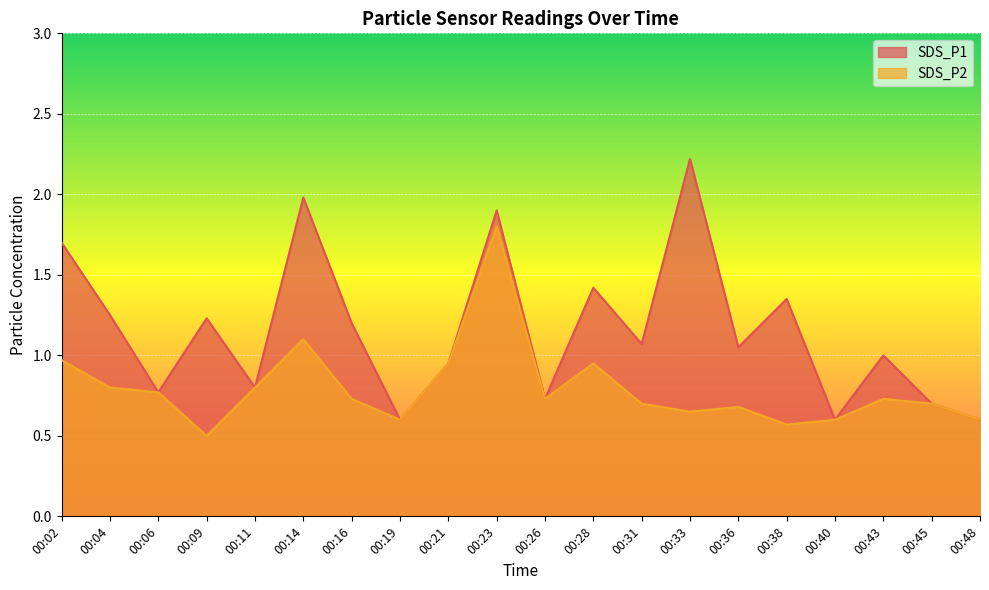

True or false: SDS_P1 and SDS_P2 intersect in this chart.

False